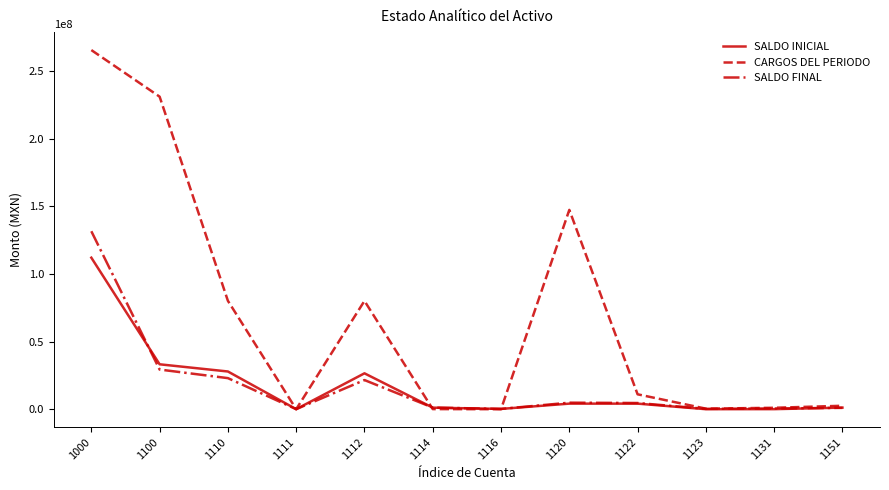

At how many categories does at least one series exceed 95189157?

3